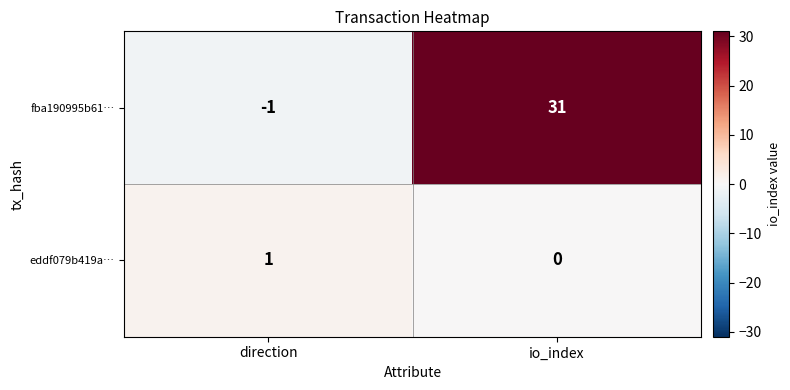

Reading left to right, transcribe all the data shown in this chart.

fba190995b61…: -1	31
eddf079b419a…: 1	0